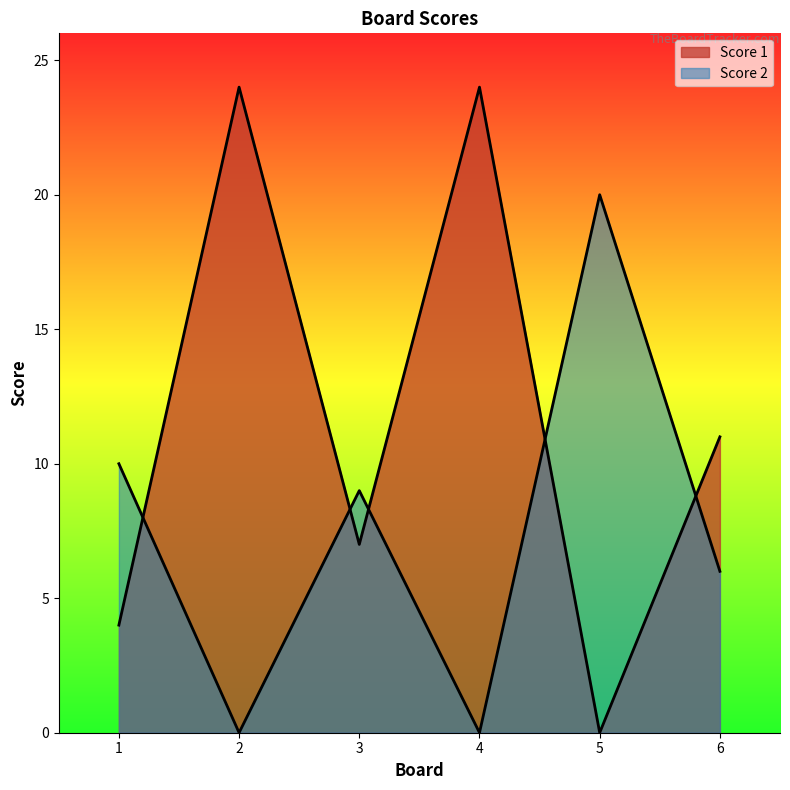

Rank the series at 2 from lowest to highest value.

Score 2, Score 1